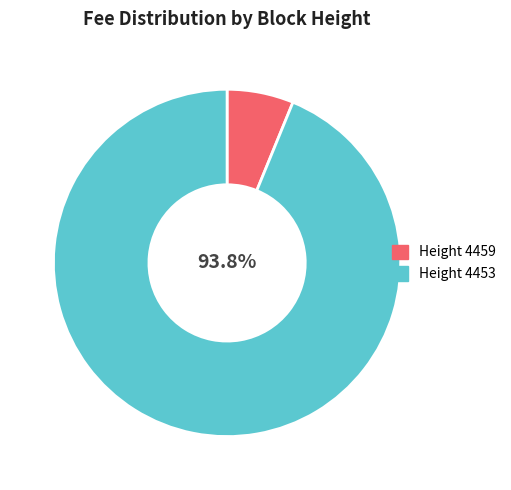

Is there a majority slice in this chart?

Yes